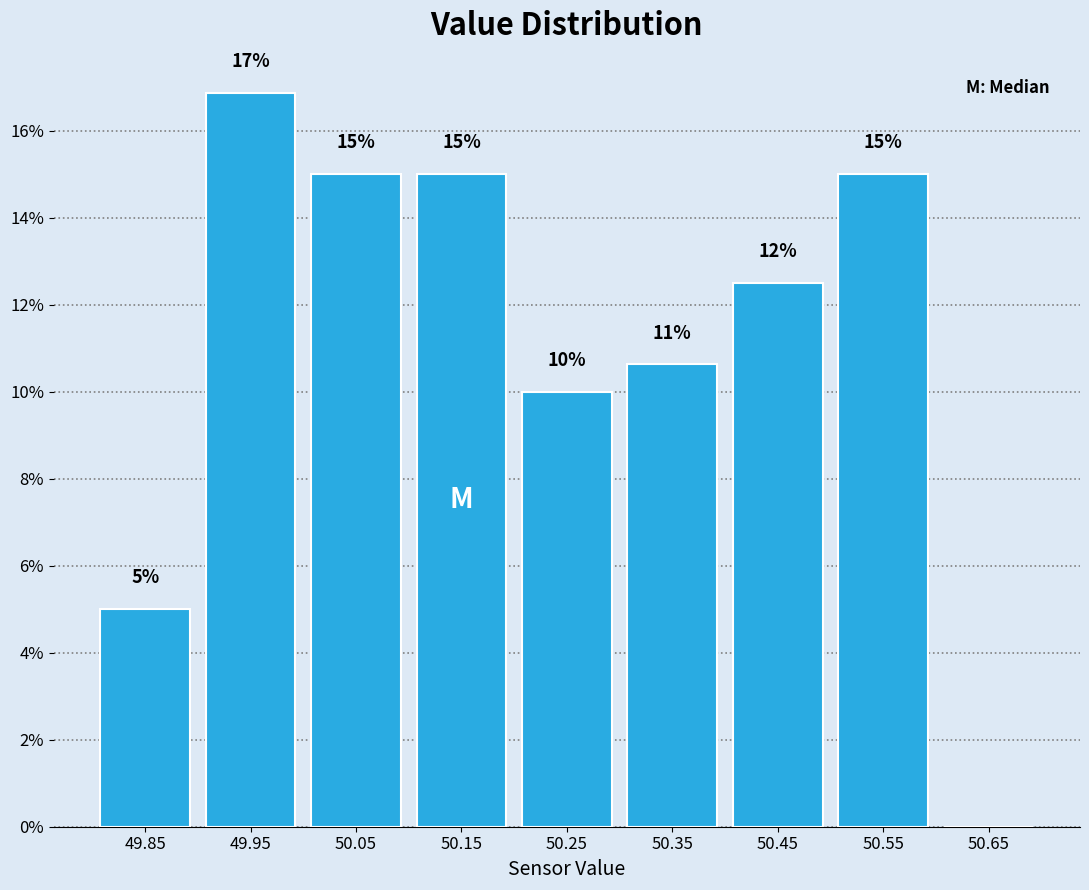

Which range on the x-axis has the tallest bar?

49.9 to 50.0